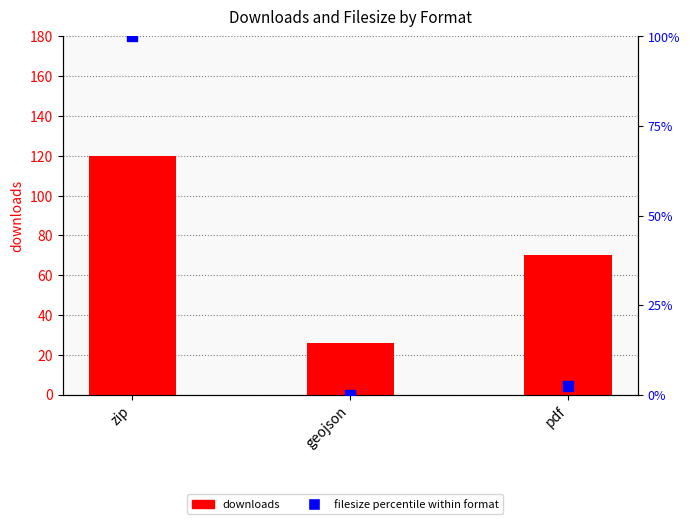

What are all the series names shown in the legend?

downloads, filesize percentile within format